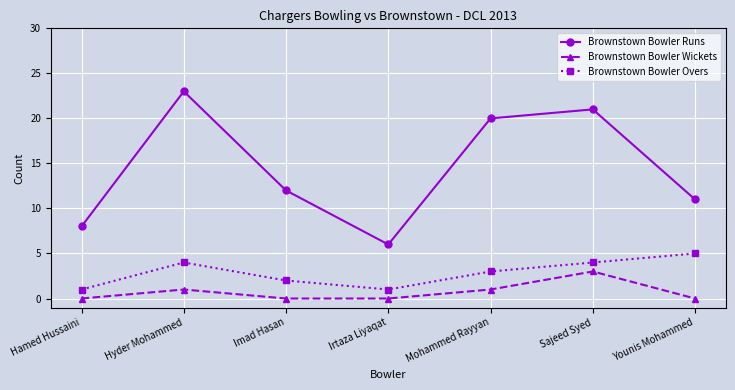

Which series changed the most between Hamed Hussaini and Irtaza Liyaqat?

Brownstown Bowler Runs